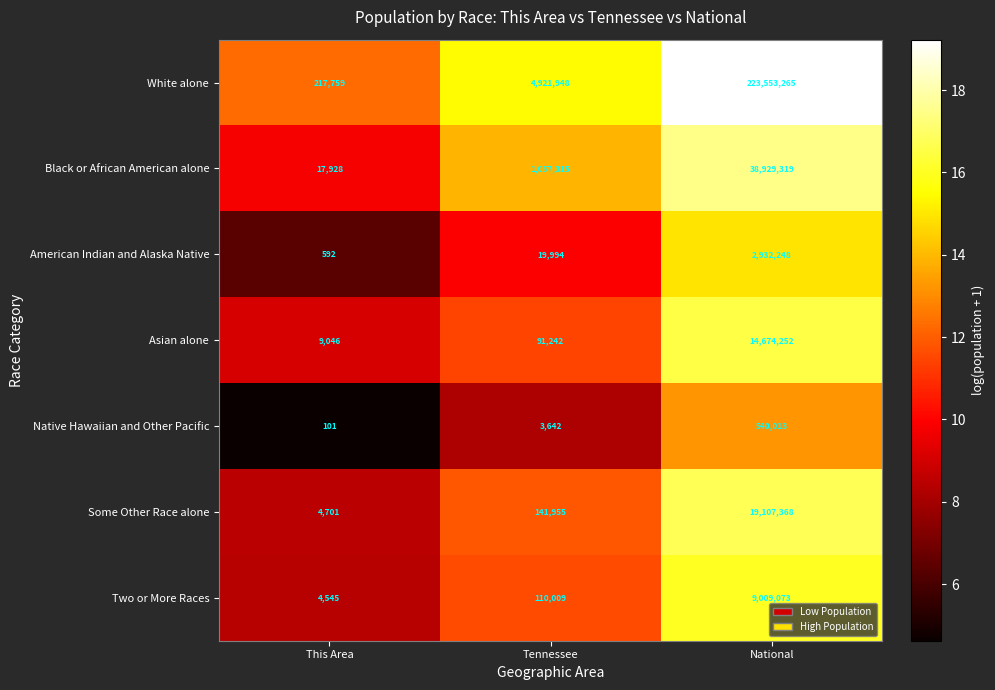

At which label is Black or African American alone closest to 19473623?

Tennessee